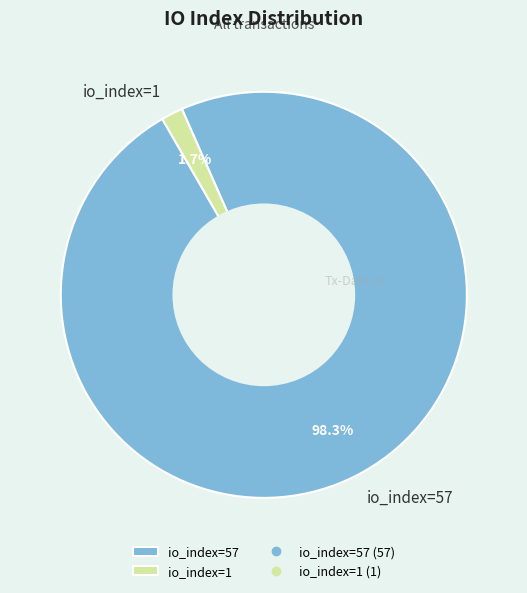

Is io_index=1 the majority of the pie?

No